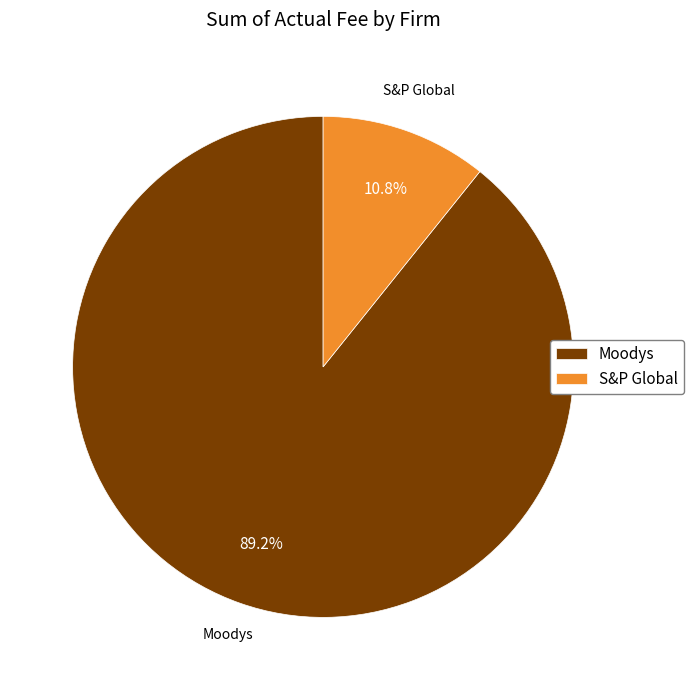

Which category accounts for the majority?

Moodys